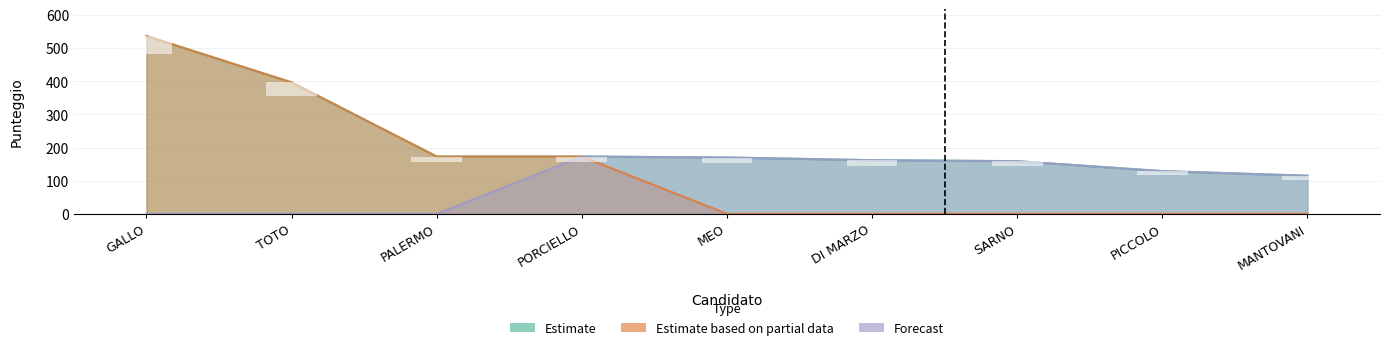

What is the total value across all series at DI MARZO?

178.2